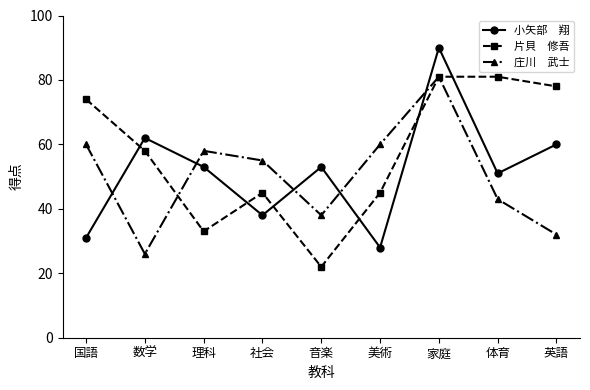

How many data points does each series have?

9